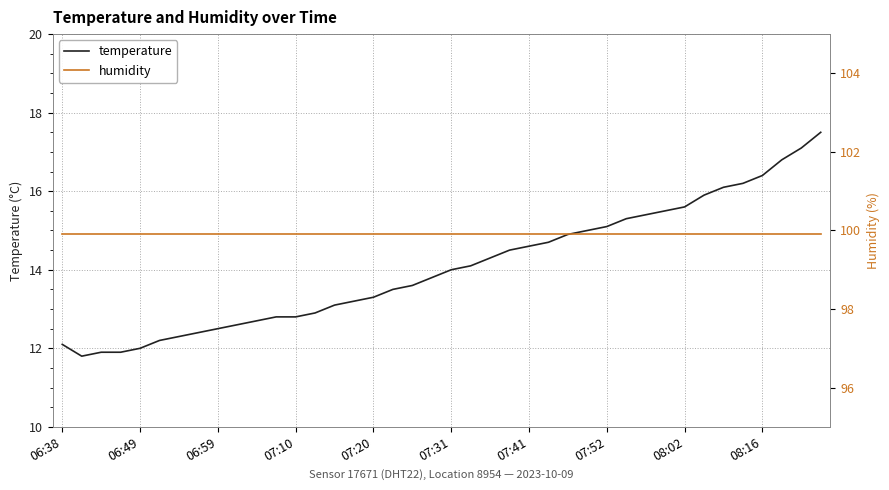

True or false: humidity has a value of 69.1 at 18.

False